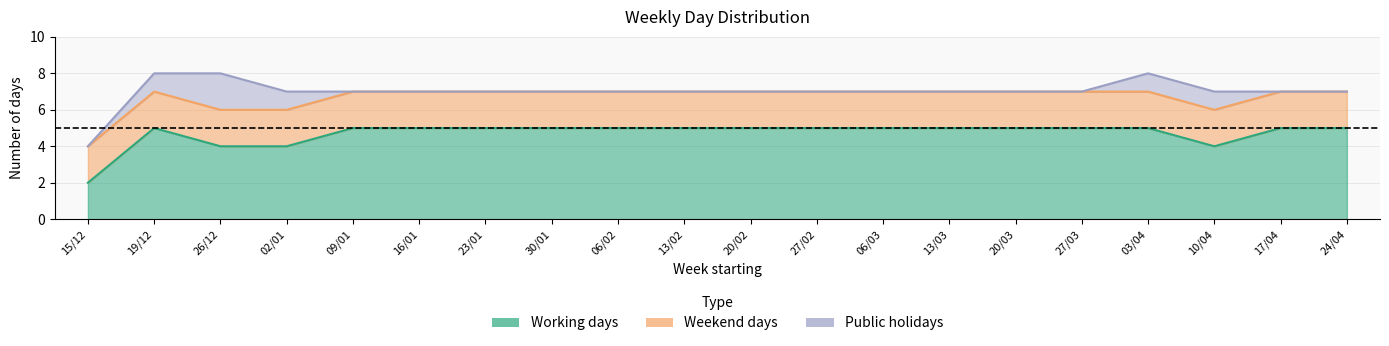

List the labels in order of Weekend days value, smallest first.

15/12, 19/12, 26/12, 02/01, 09/01, 16/01, 23/01, 30/01, 06/02, 13/02, 20/02, 27/02, 06/03, 13/03, 20/03, 27/03, 03/04, 10/04, 17/04, 24/04